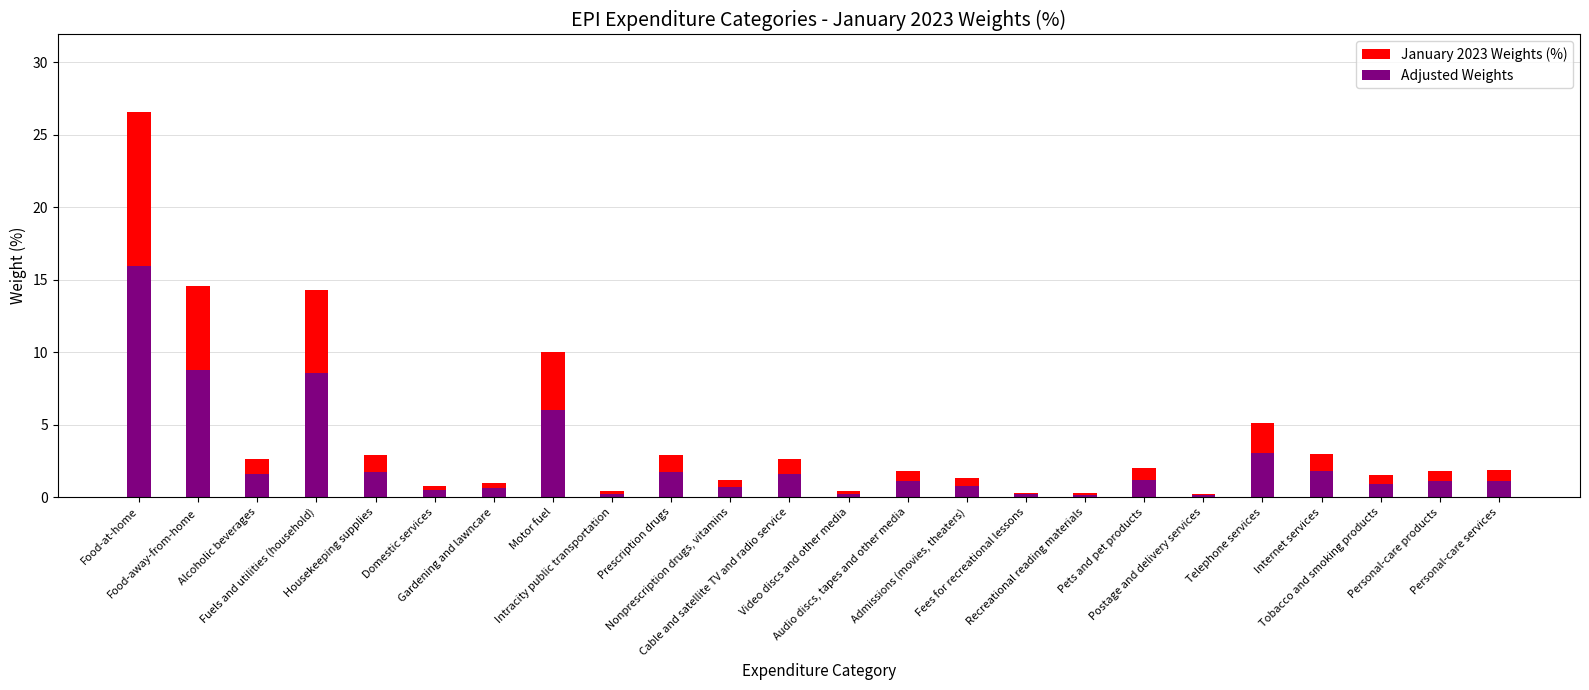

Rank the series by their maximum value, from lowest to highest.

Adjusted Weights, January 2023 Weights (%)